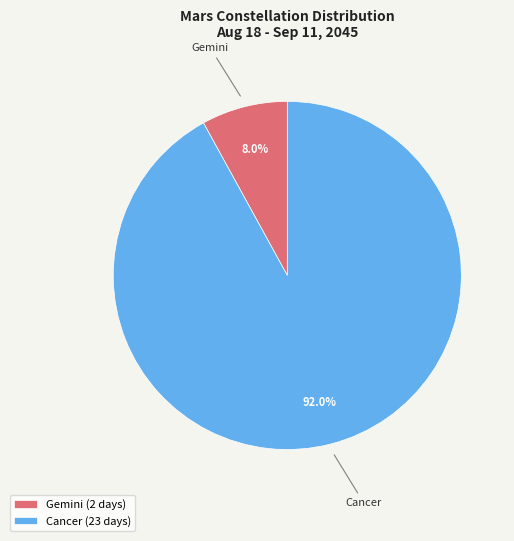

Between Cancer and Gemini, which is larger?

Cancer